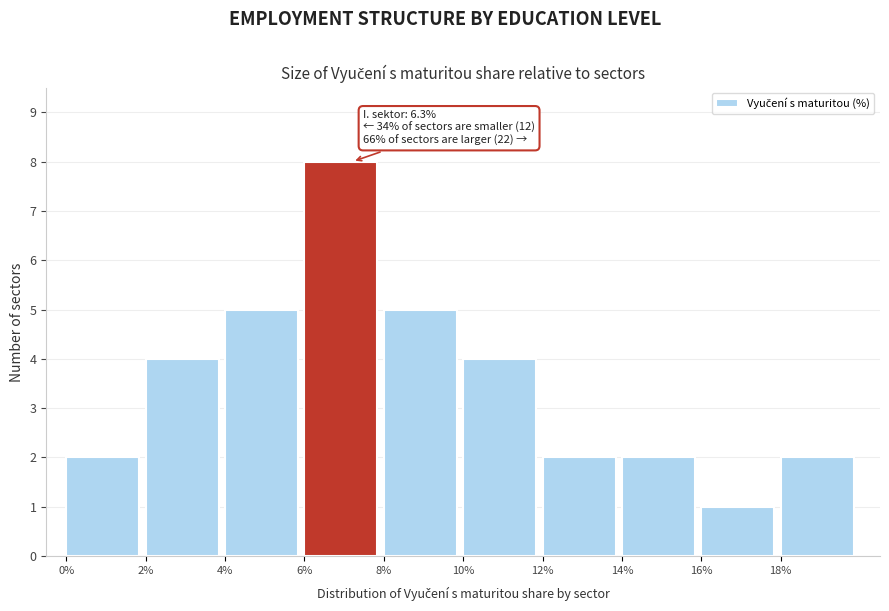

Reading left to right, list all the values displayed in this chart.

2	4	5	8	5	4	2	2	1	2